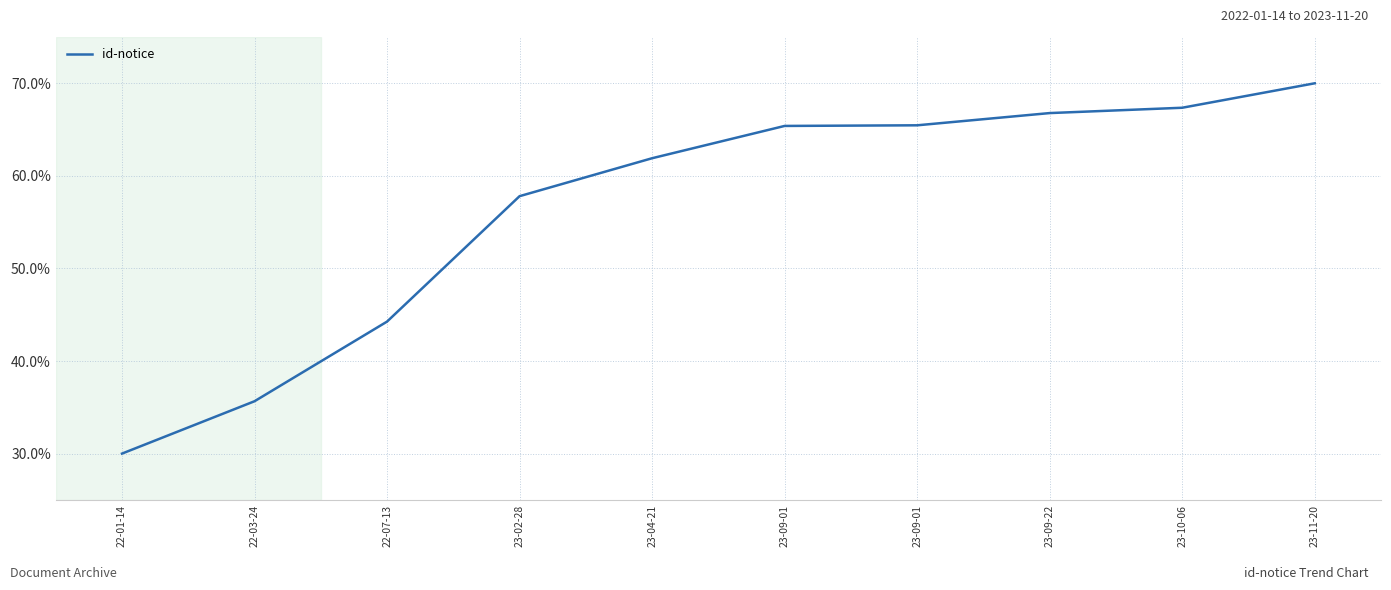

What is the difference between the values at 23-09-01 and 22-07-13?

21.2